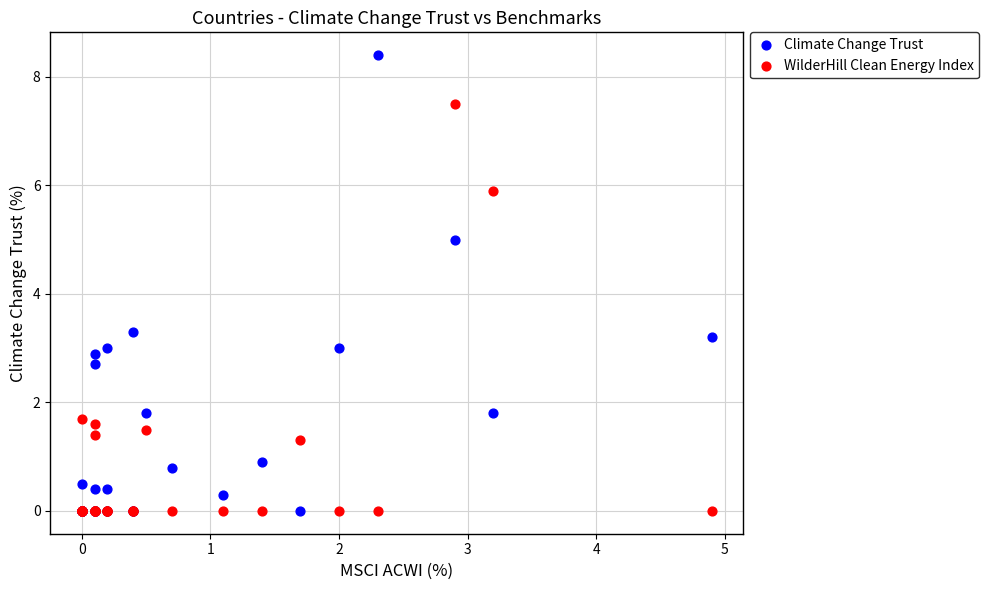

Across all series, what Y value is closest to 4?

3.3